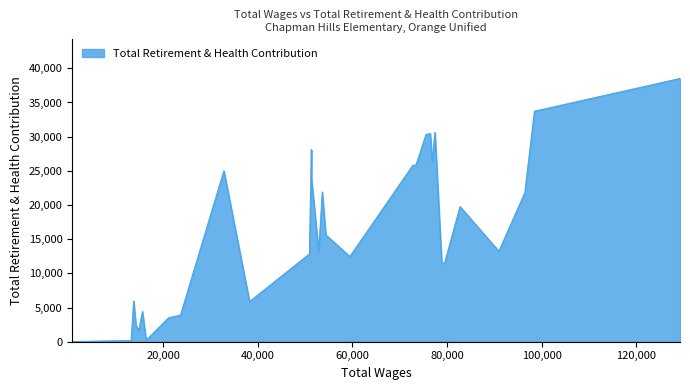

What is the change in value from 23689 to 14283?

-1520